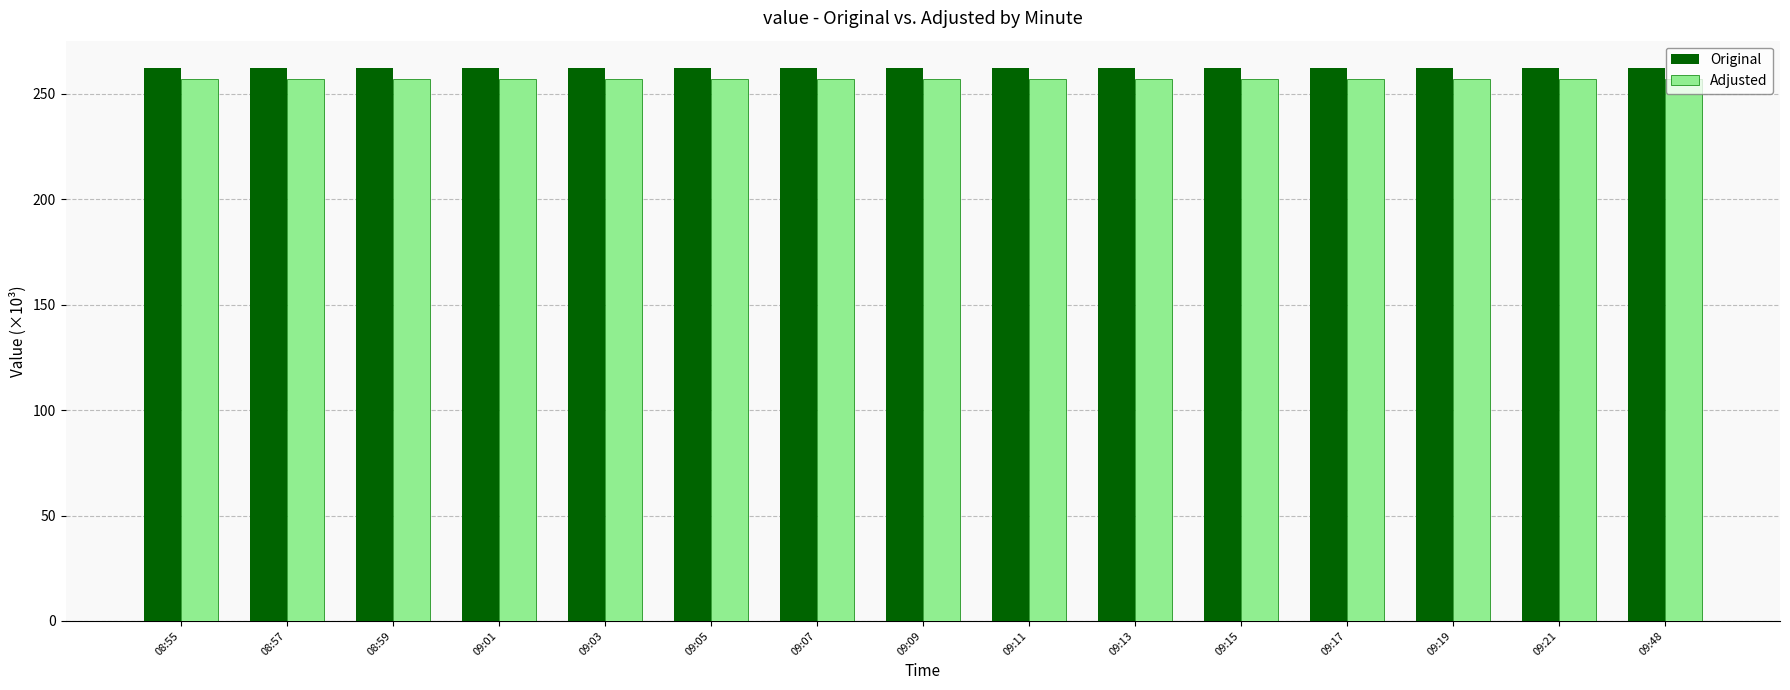

Is it true that Adjusted equals 139.8 at 09:03?

False